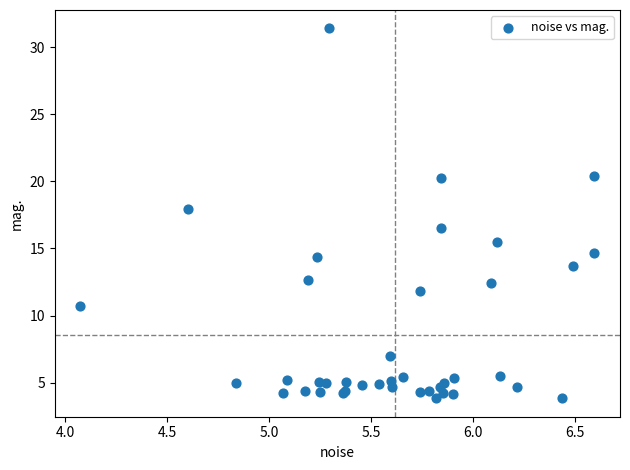

What Y value in the scatter plot is closest to 17?

16.6